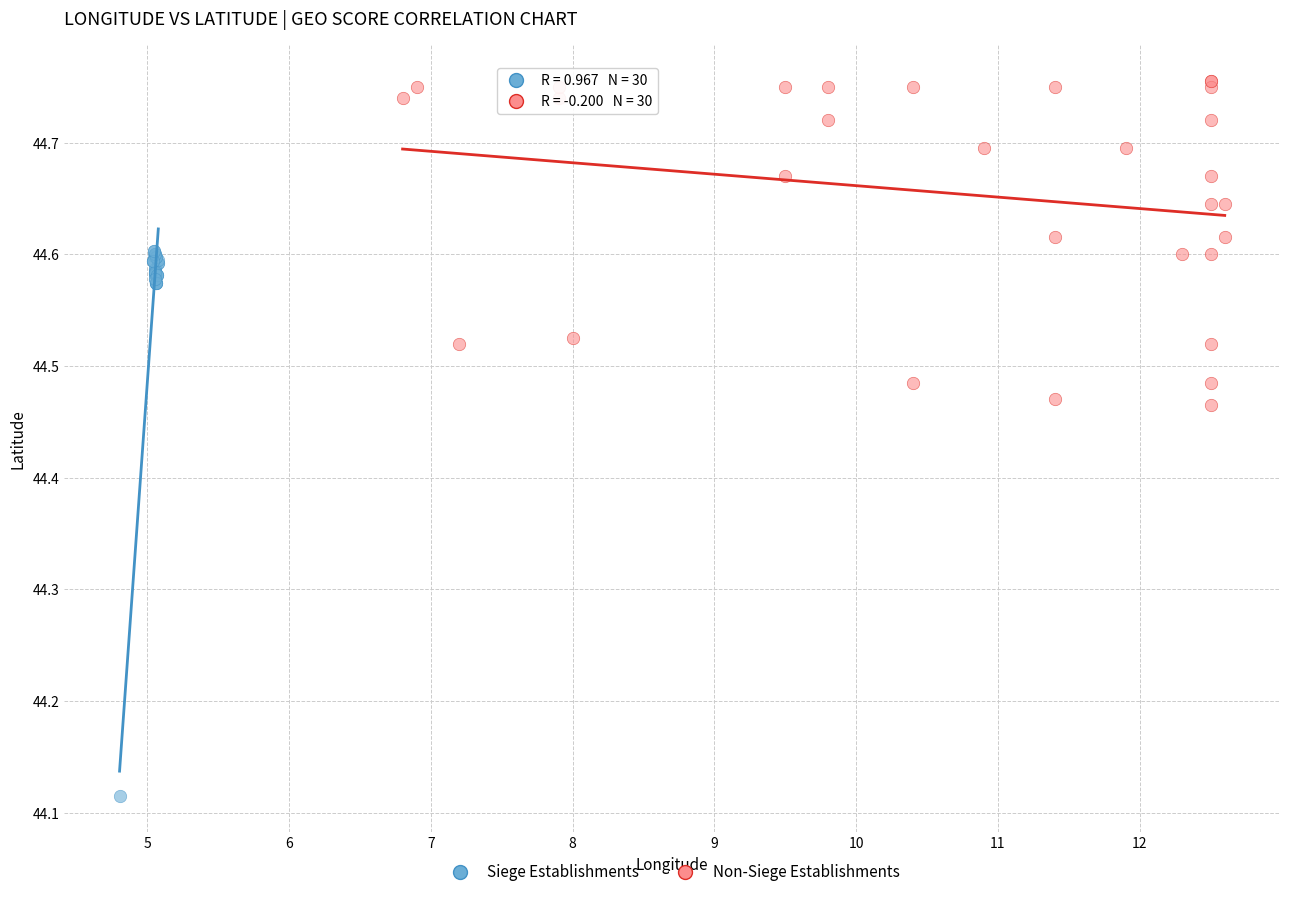

Which series reaches the maximum Y coordinate?

Non-Siege Establishments